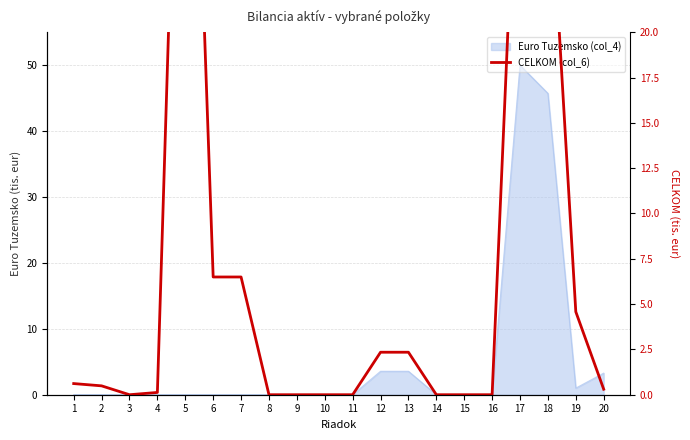

List the labels in order of value, smallest first.

3, 8, 9, 10, 11, 15, 16, 14, 4, 20, 2, 1, 13, 12, 19, 6, 7, 18, 17, 5